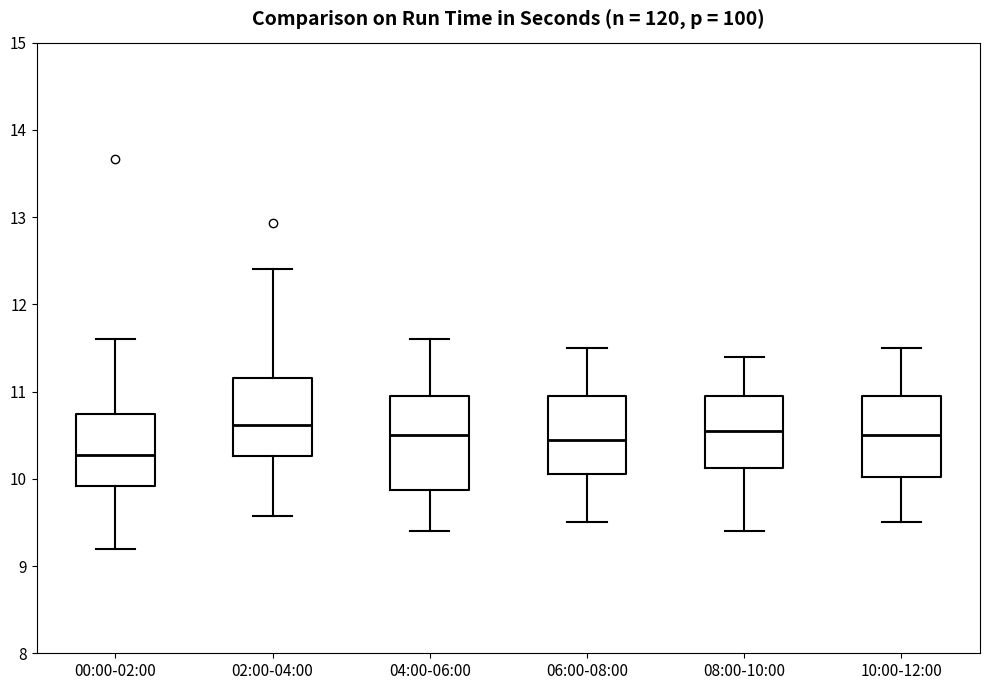

Reading left to right, read every box against the y-axis: the position of its median line, the range the box covers, and the ends of its whiskers. The values are not printed on the chart, so give them approximately, as read against the axis.

00:00-02:00: median 10.3, box 9.9 to 10.7, whiskers 9.2 to 11.6
02:00-04:00: median 10.6, box 10.3 to 11.2, whiskers 9.6 to 12.4
04:00-06:00: median 10.5, box 9.9 to 11.0, whiskers 9.4 to 11.6
06:00-08:00: median 10.5, box 10.1 to 11.0, whiskers 9.5 to 11.5
08:00-10:00: median 10.6, box 10.1 to 11.0, whiskers 9.4 to 11.4
10:00-12:00: median 10.5, box 10.0 to 11.0, whiskers 9.5 to 11.5